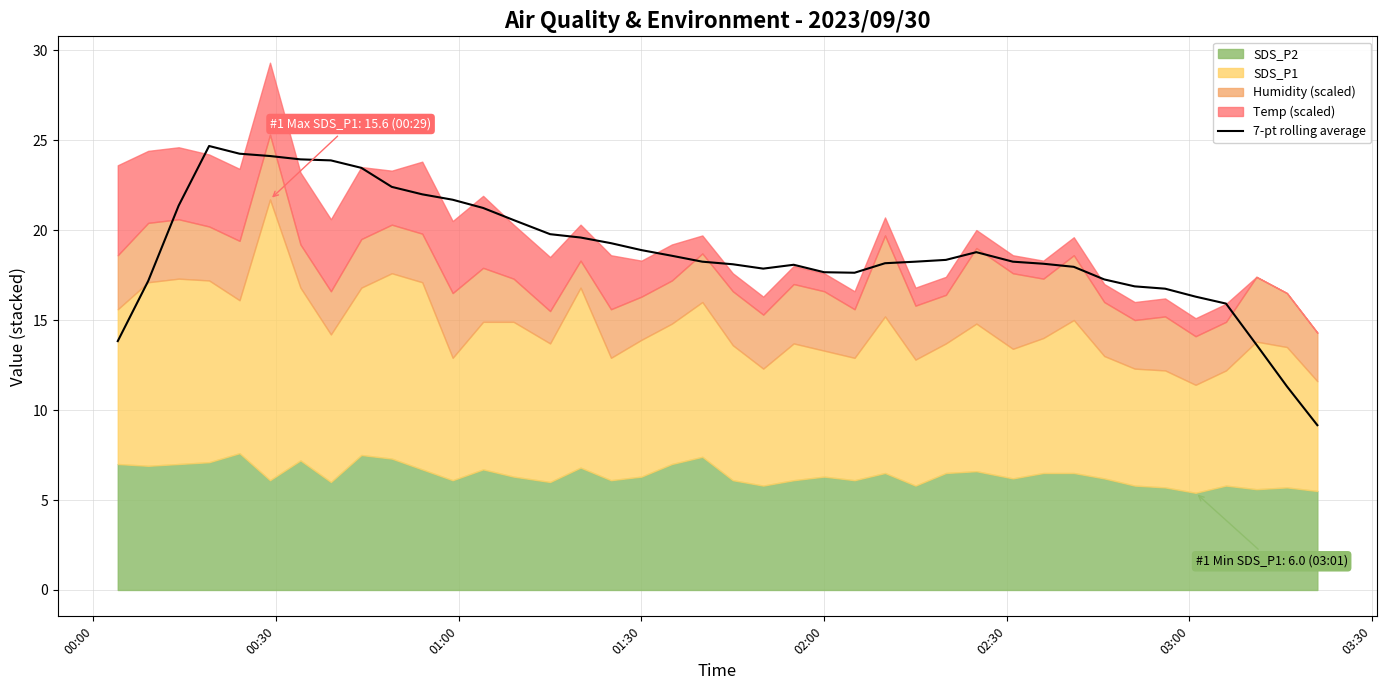

What is the lowest value of the 7-pt rolling average series?

9.2